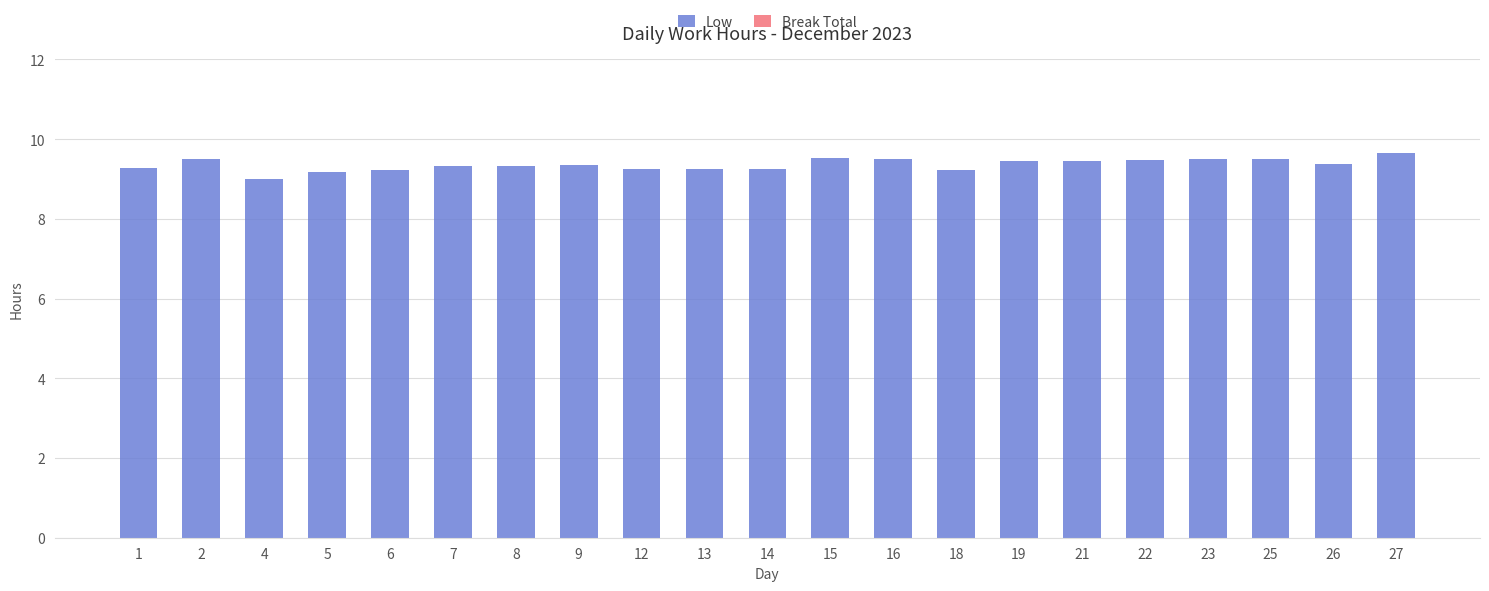

What is the average value?

9.4